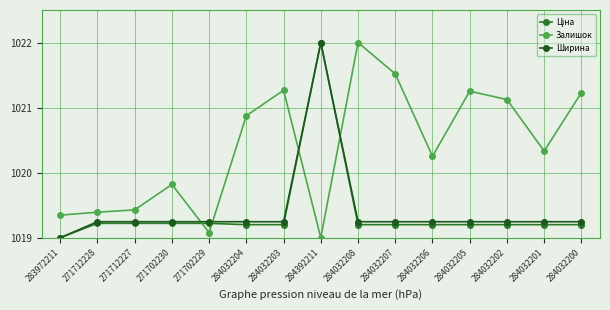

How many values in the Залишок series are below 1020?

6